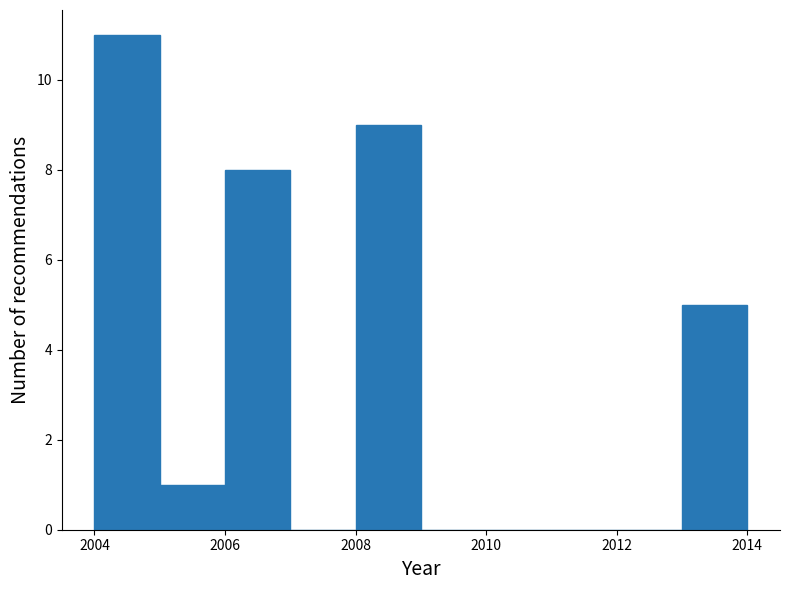

How tall is the bar that spans 2013 to 2014 on the x-axis? The values are not printed on the chart, so give them approximately, as read against the axis.

5